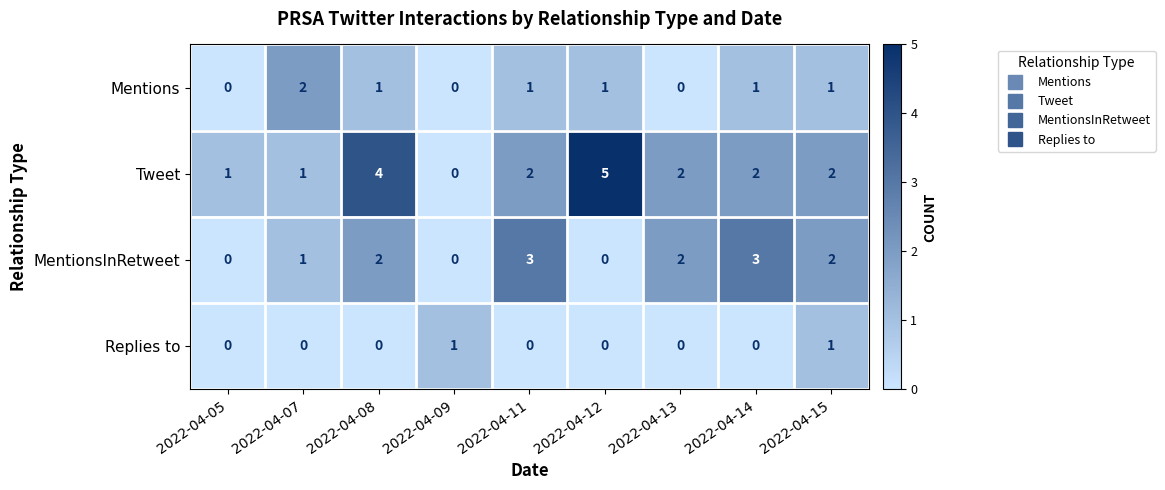

At which label does Tweet reach its peak?

2022-04-12